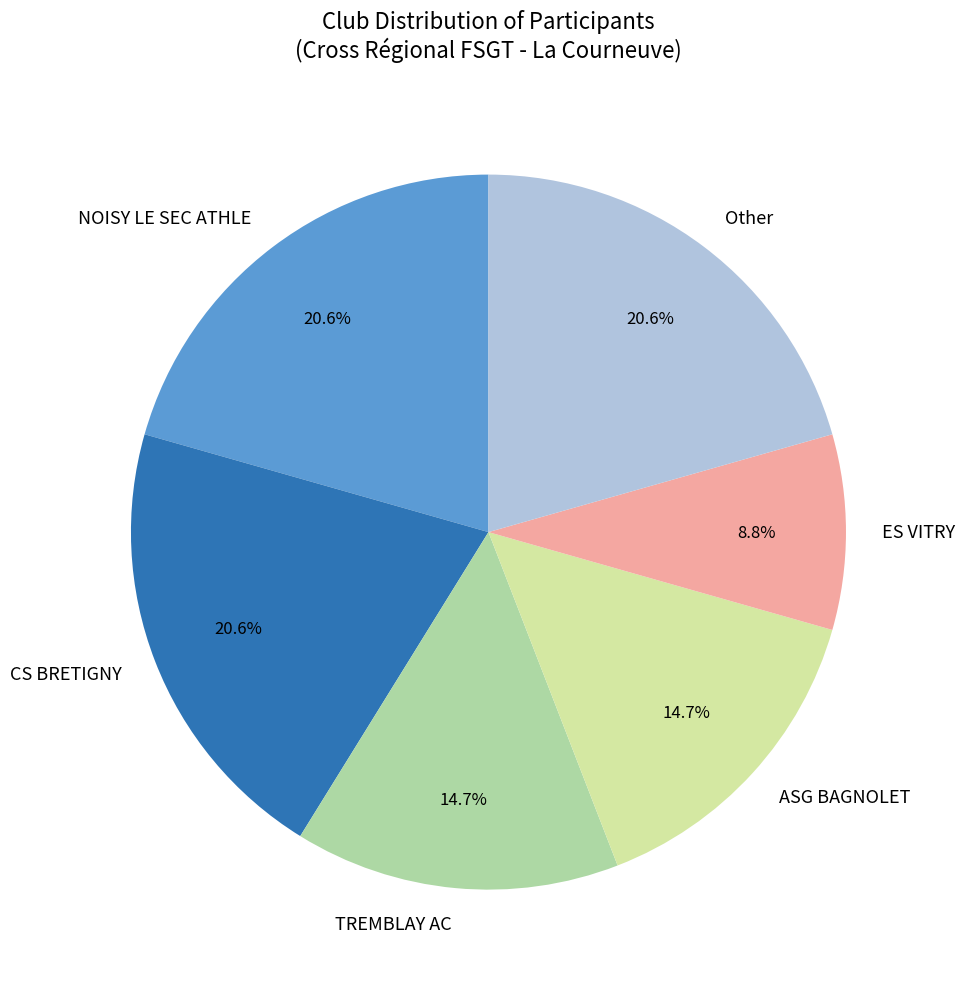

What is the ratio of the value at Other to the value at CS BRETIGNY?

1.0